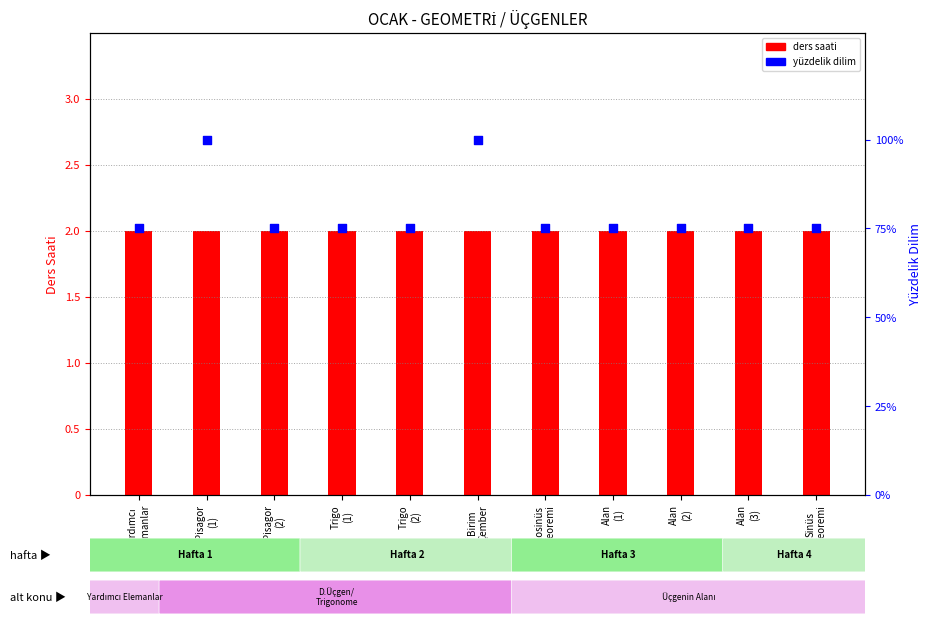

Which series reaches the minimum Y coordinate?

ders saati